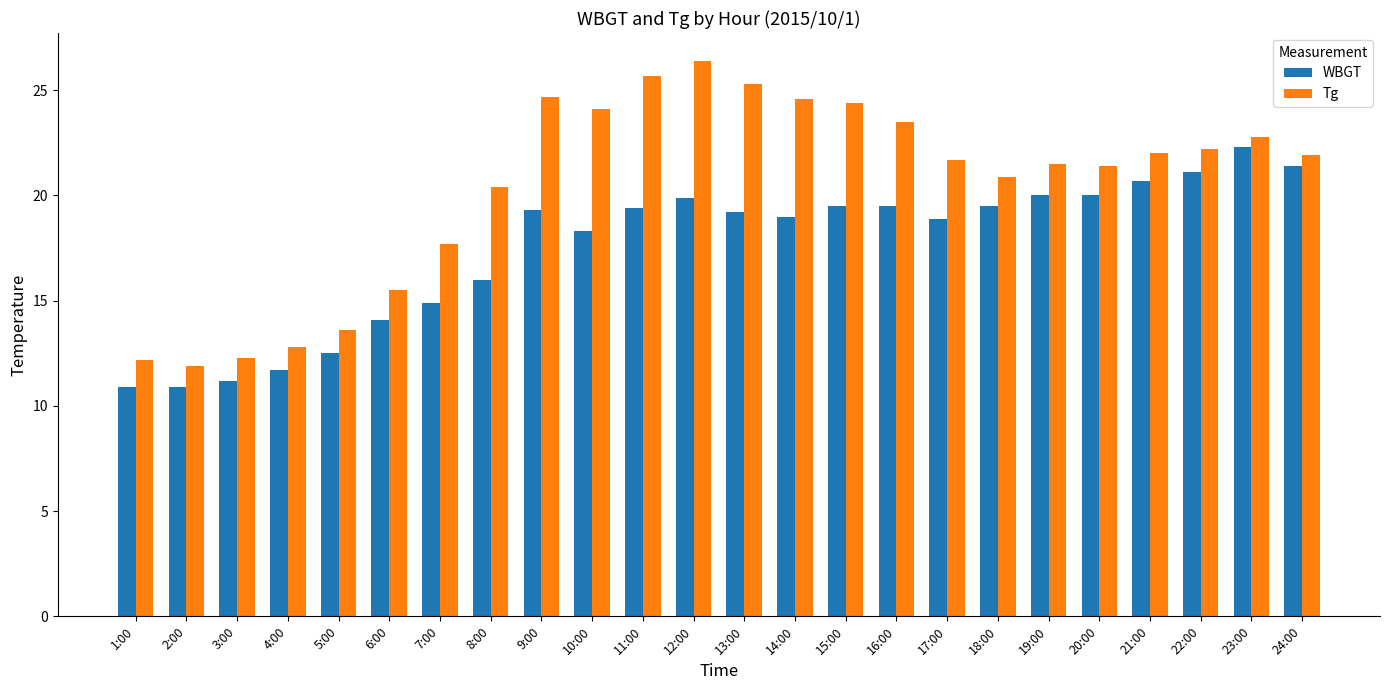

Between 7:00 and 20:00, which series saw the biggest shift?

WBGT